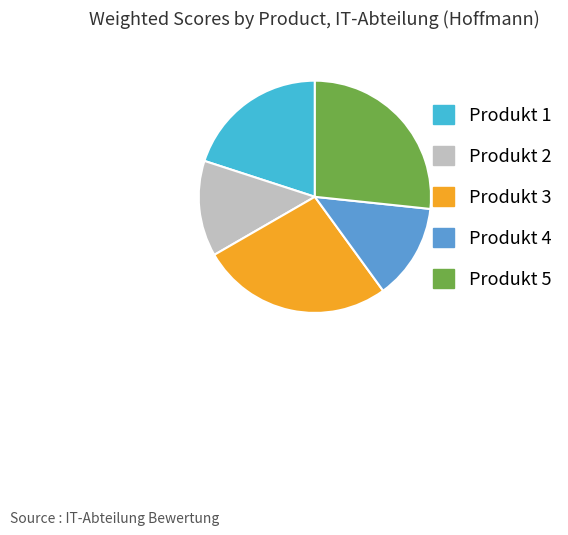

How many segments does this pie chart have?

5